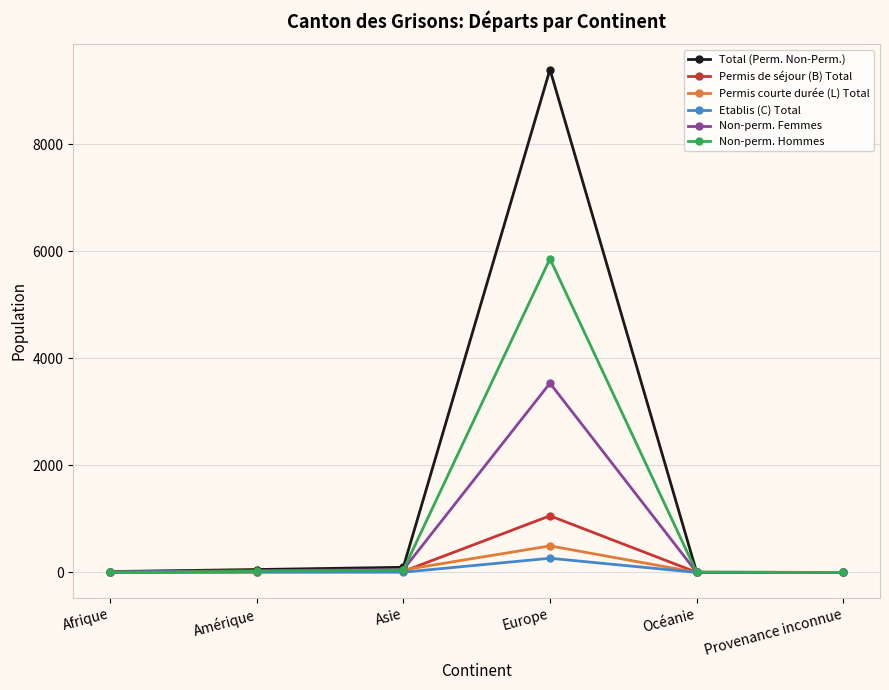

What is the label of the 2nd point from the right?

Océanie